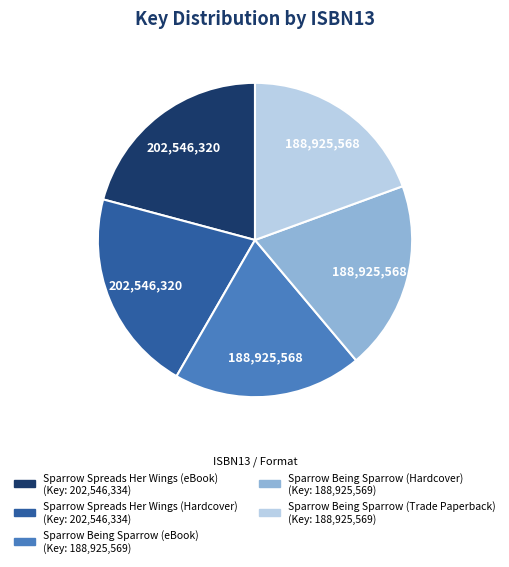

Does any single category account for the majority?

No